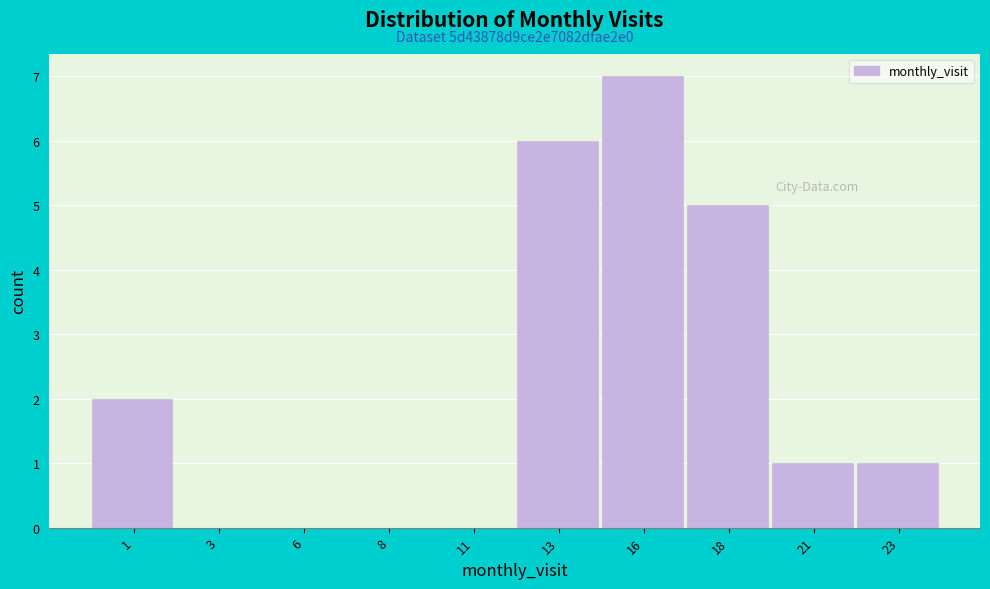

Reading left to right, list all the values displayed in this chart.

1=2	3=0	6=0	8=0	11=0	13=6	16=7	18=5	21=1	23=1